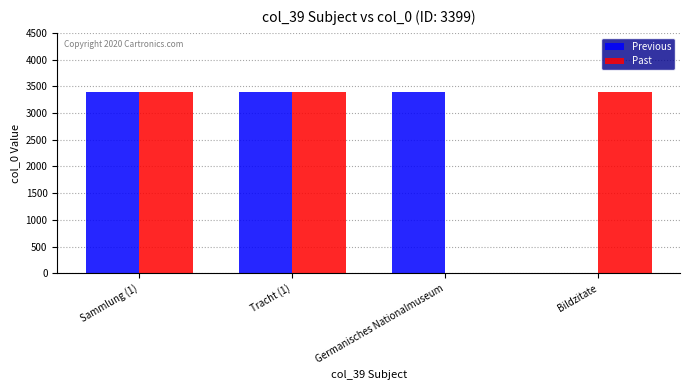

Reading left to right, extract all data points from this chart.

Previous: Sammlung (1)=3399	Tracht (1)=3399	Germanisches Nationalmuseum=3399	Bildzitate=0
Past: Sammlung (1)=3399	Tracht (1)=3399	Germanisches Nationalmuseum=0	Bildzitate=3399